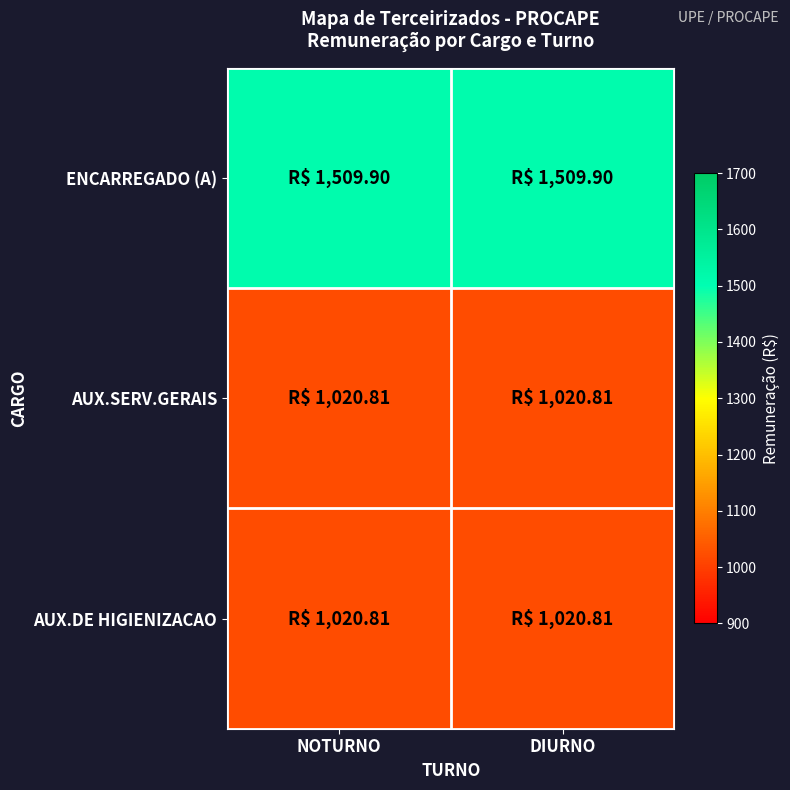

Reading left to right, transcribe all the data shown in this chart.

ENCARREGADO (A): NOTURNO=1509.9	DIURNO=1509.9
AUX.SERV.GERAIS: NOTURNO=1020.8	DIURNO=1020.8
AUX.DE HIGIENIZACAO: NOTURNO=1020.8	DIURNO=1020.8